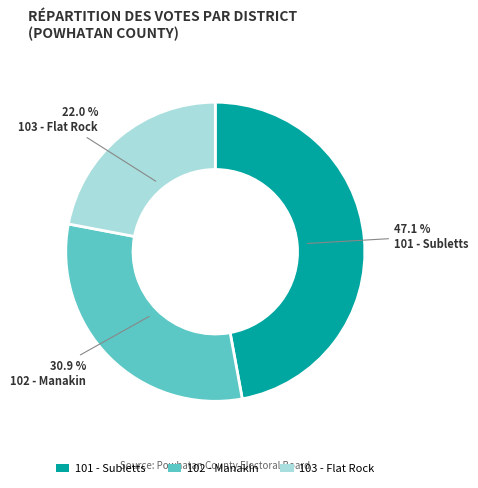

Is it true that 103 - Flat Rock is 13% of the pie?

False